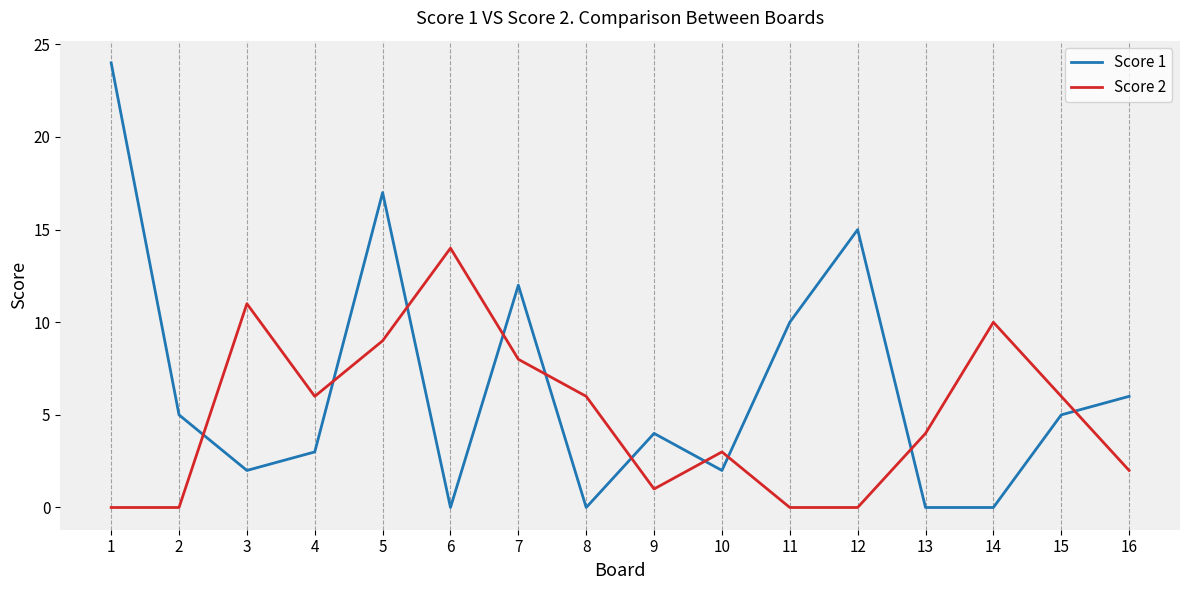

True or false: Score 2 has a value of 11 at 3.

True